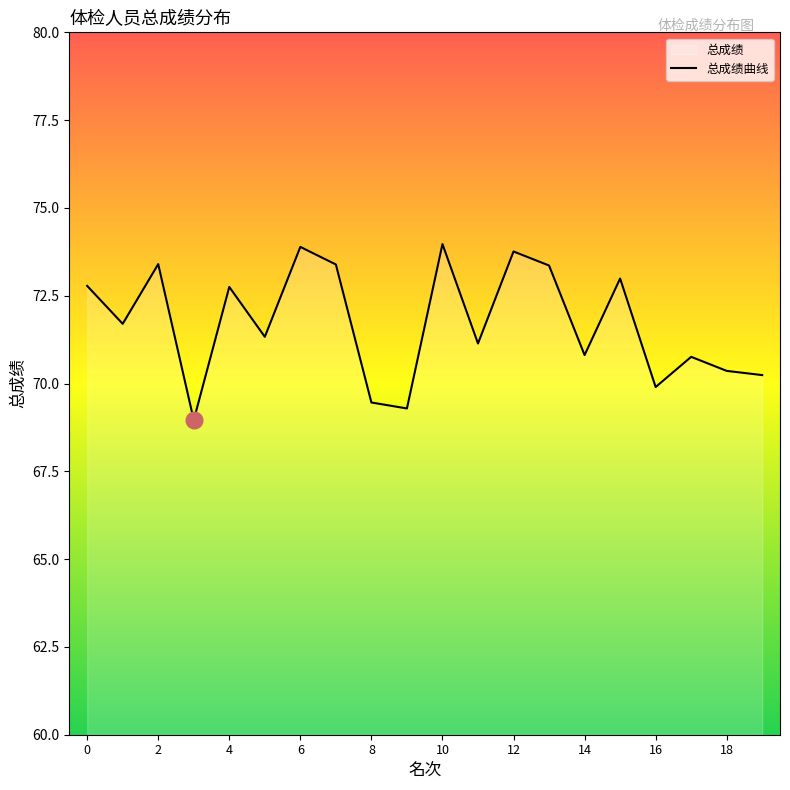

What value does the data have at 12?

73.8